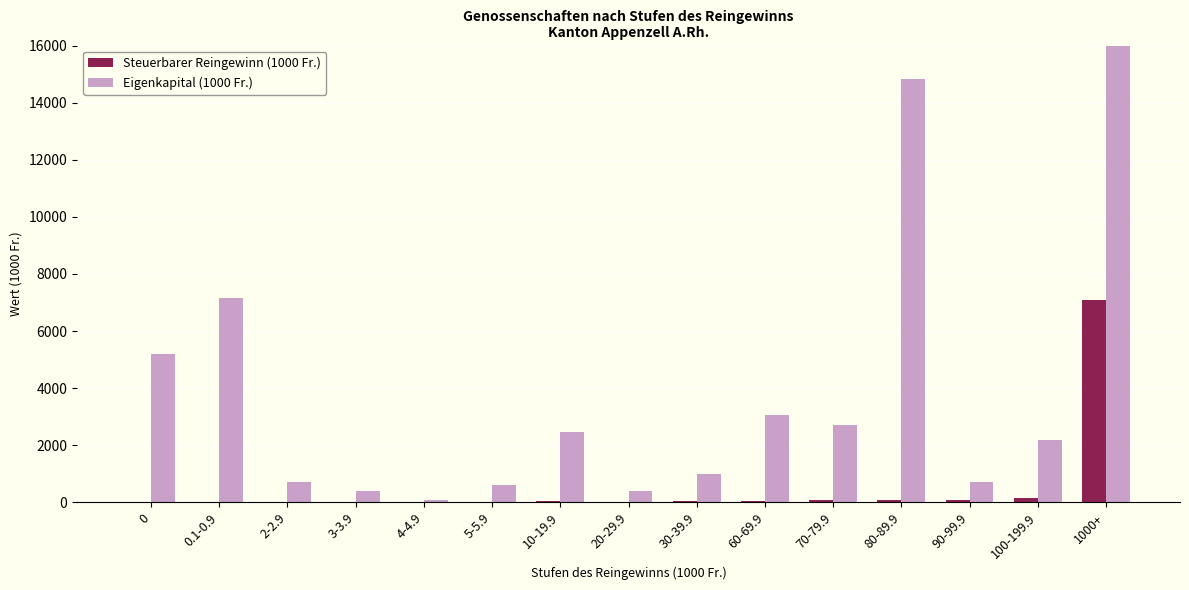

Rank the series at 60-69.9 from lowest to highest value.

Steuerbarer Reingewinn (1000 Fr.), Eigenkapital (1000 Fr.)